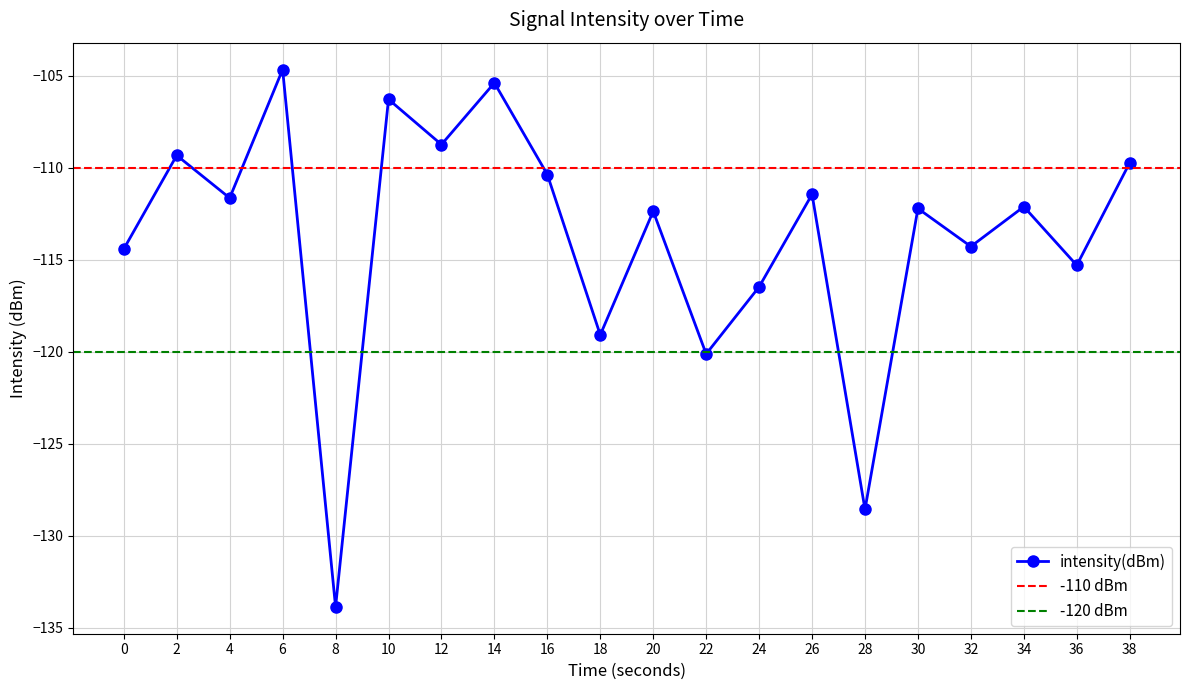

Rank the categories by value from highest to lowest.

6, 14, 10, 12, 2, 38, 16, 26, 4, 34, 30, 20, 32, 0, 36, 24, 18, 22, 28, 8